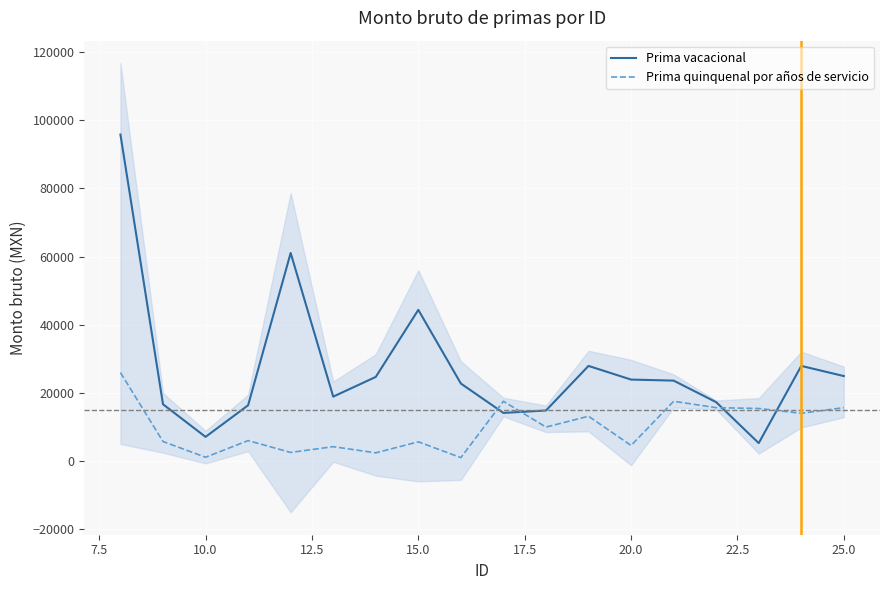

True or false: Prima quinquenal por años de servicio and Prima vacacional intersect in this chart.

True